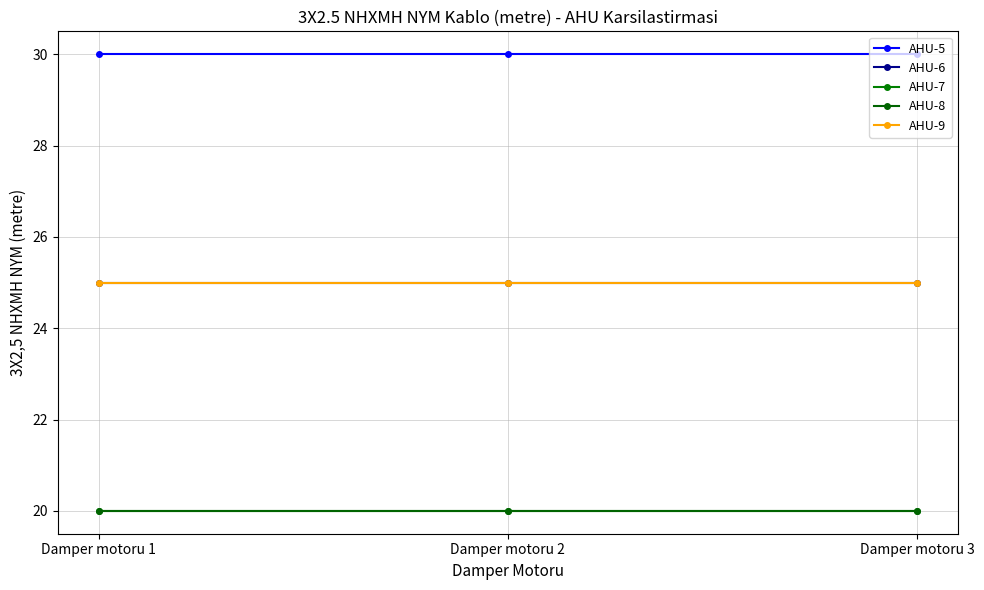

Reading left to right, extract all data points from this chart.

AHU-5: 30	30	30
AHU-6: 25	25	25
AHU-7: 20	20	20
AHU-8: 20	20	20
AHU-9: 25	25	25